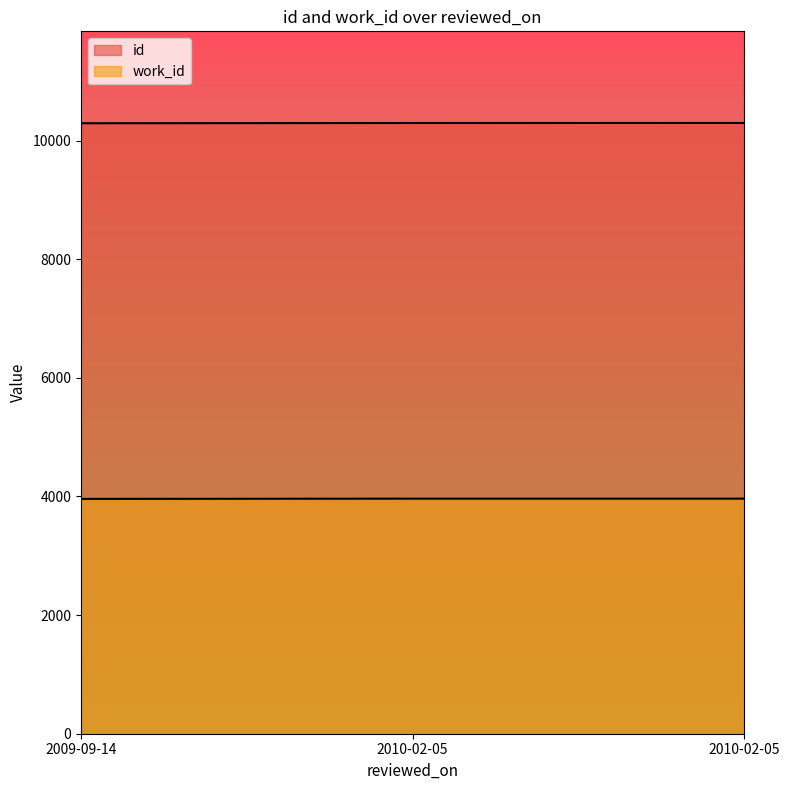

Which series changed the most between 2009-09-14 and 2010-02-05?

id